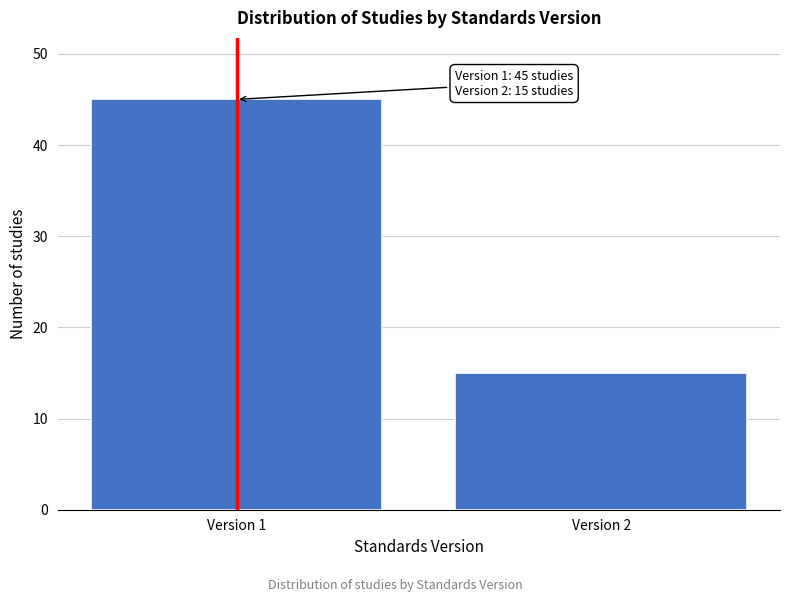

Reading right to left, extract all data points from this chart.

Version 2=15	Version 1=45